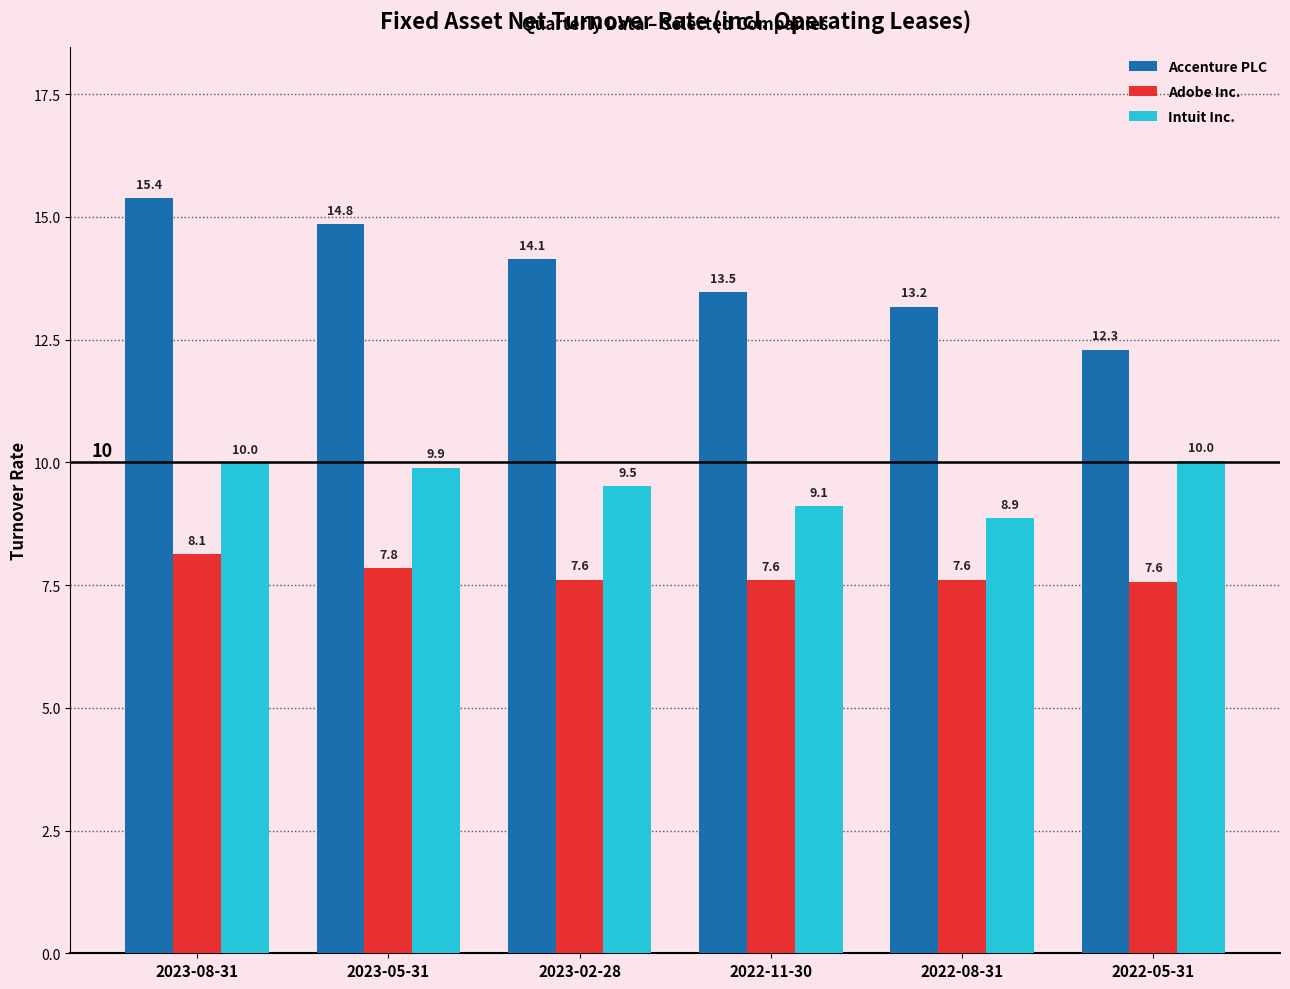

What is the difference between the second highest and second lowest values in the Intuit Inc. series?

0.9